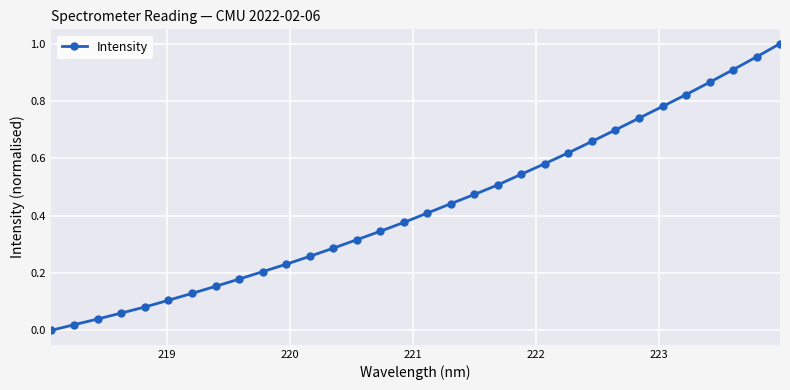

What is the sum of all values?

13.8